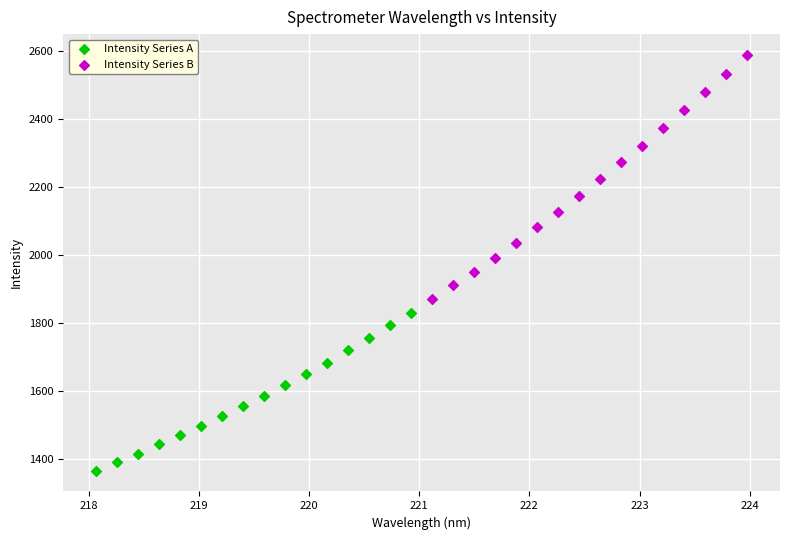

Which series contains the highest Y value?

Intensity Series B